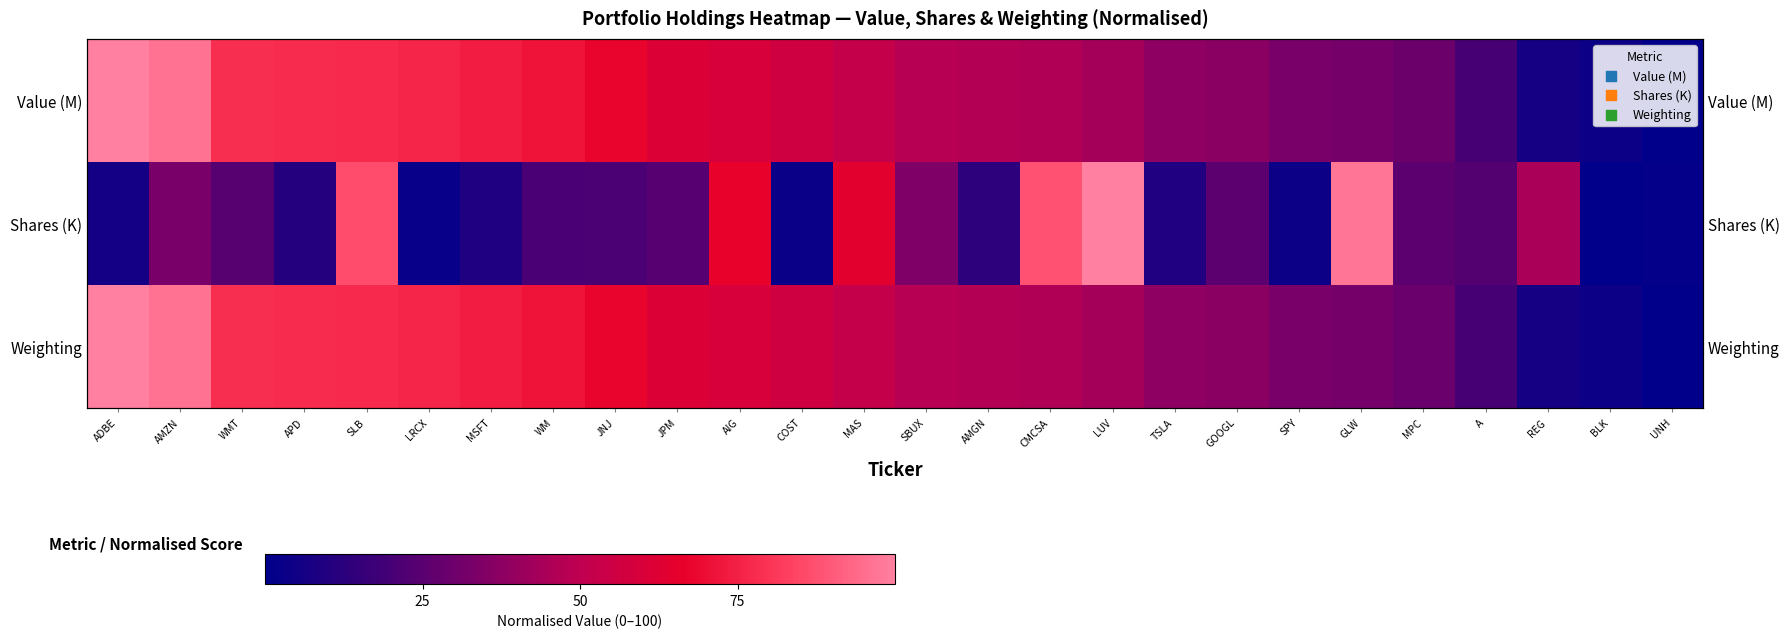

Rank the series by their maximum value, from lowest to highest.

Value (M), Shares (K), Weighting